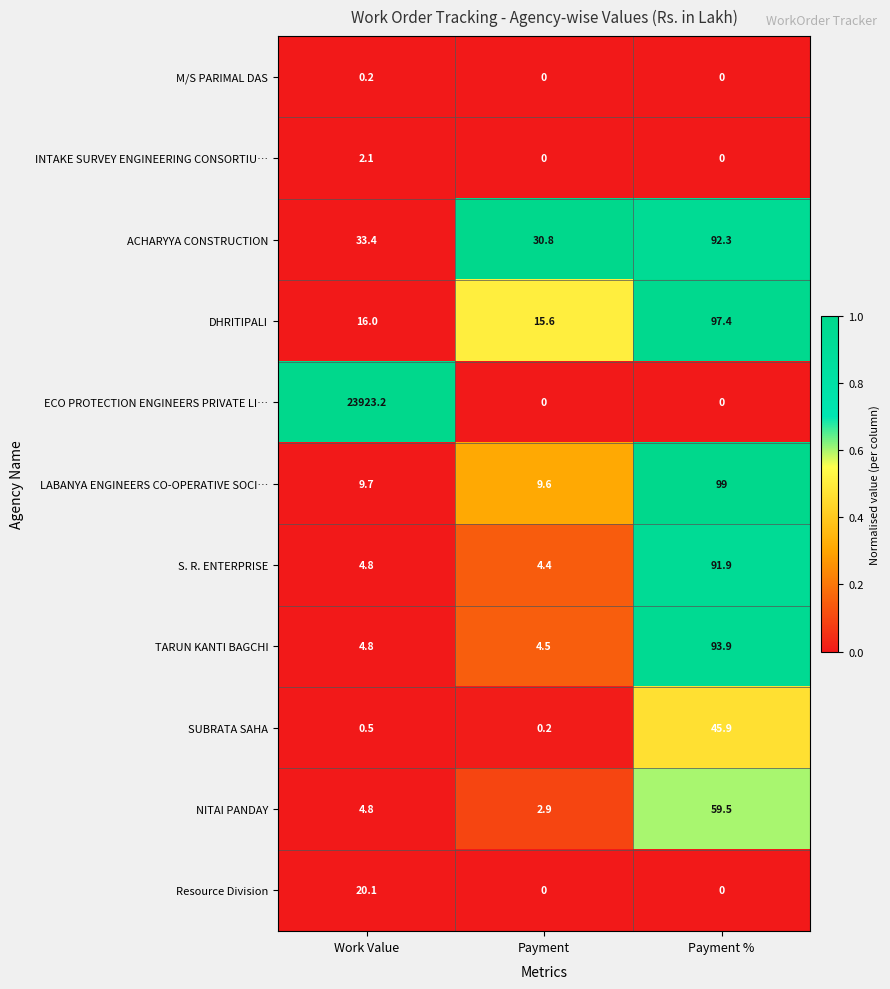

How many distinct data groups are displayed?

11